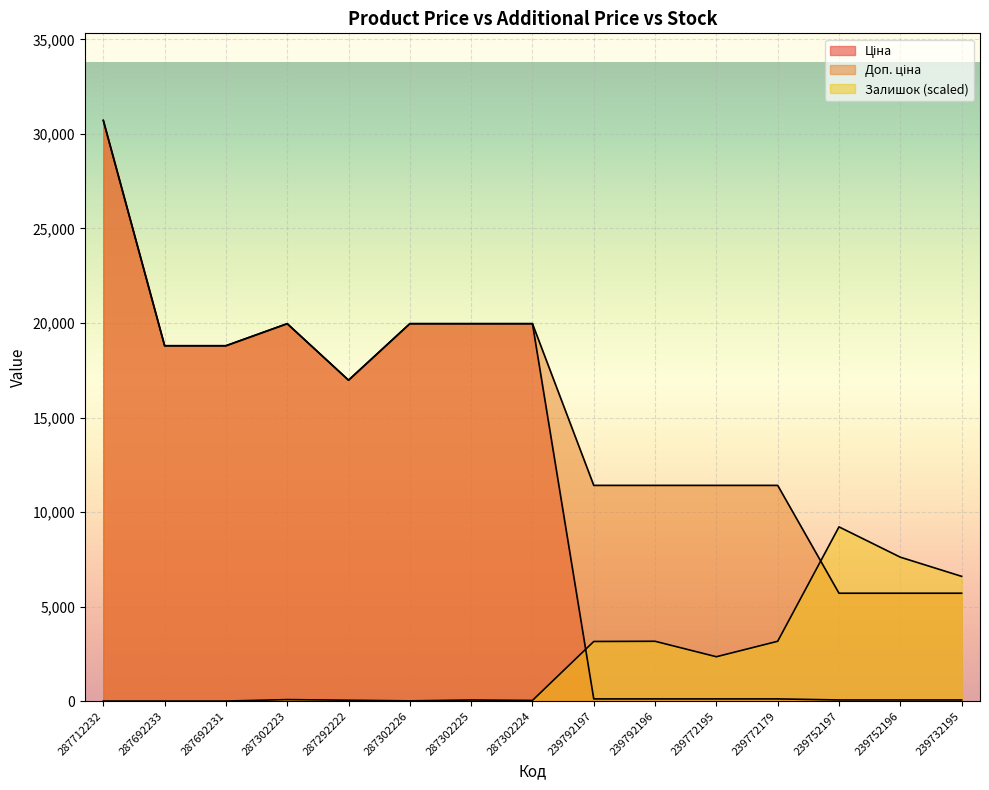

How many data points in Ціна are less than 16976?

7